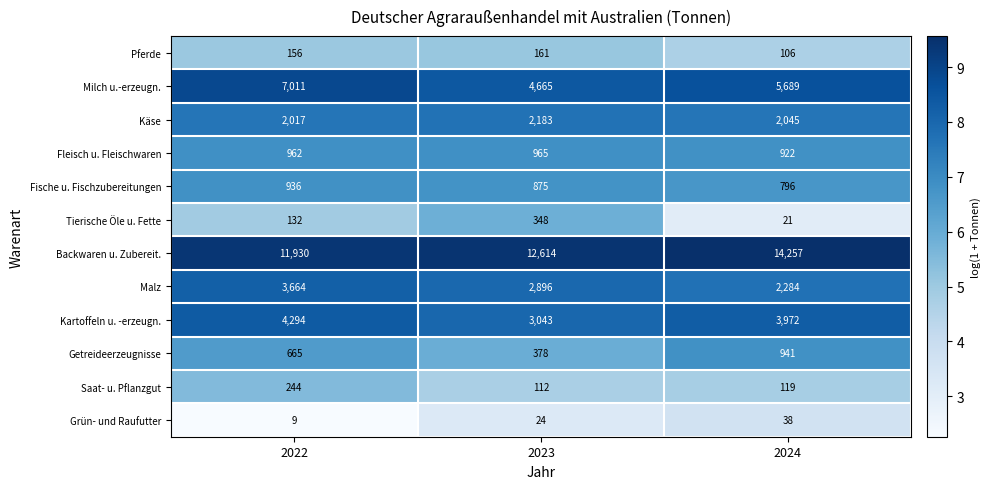

What is the difference between the highest and lowest values at 2022?

11921